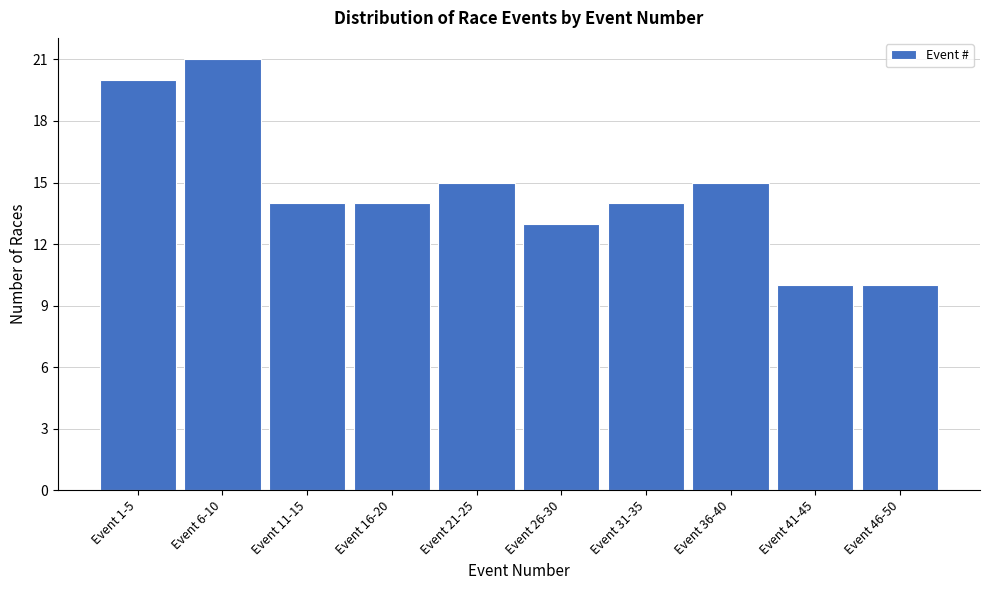

Reading right to left, transcribe all the data shown in this chart.

10	10	15	14	13	15	14	14	21	20